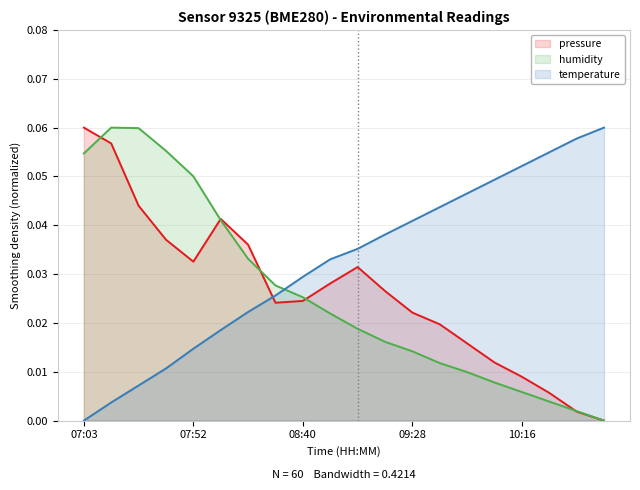

At which category is the sum across all series the highest?

07:15